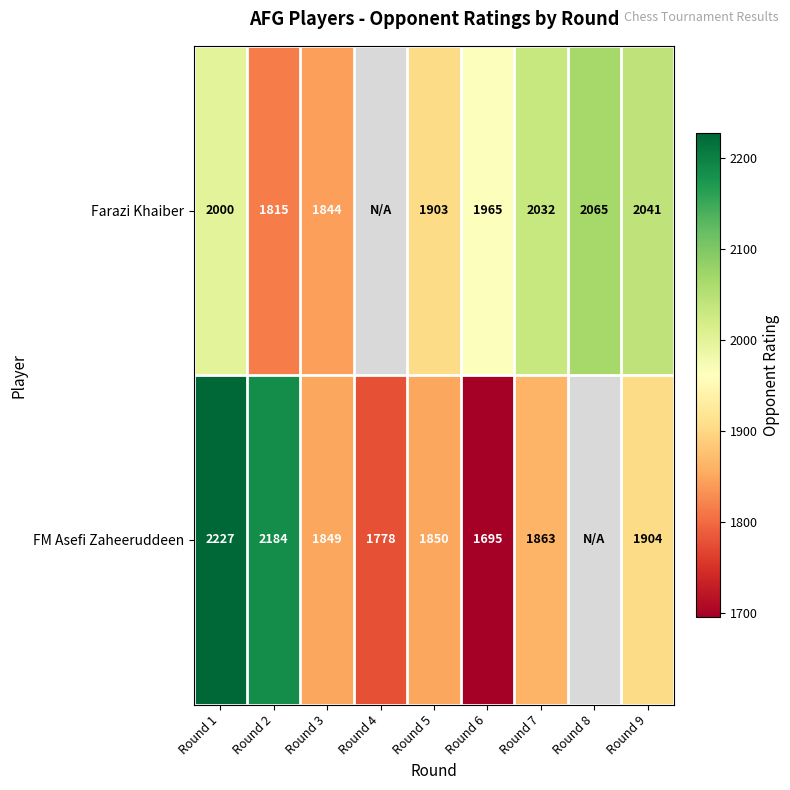

At which category is the sum across all series the highest?

Round 1